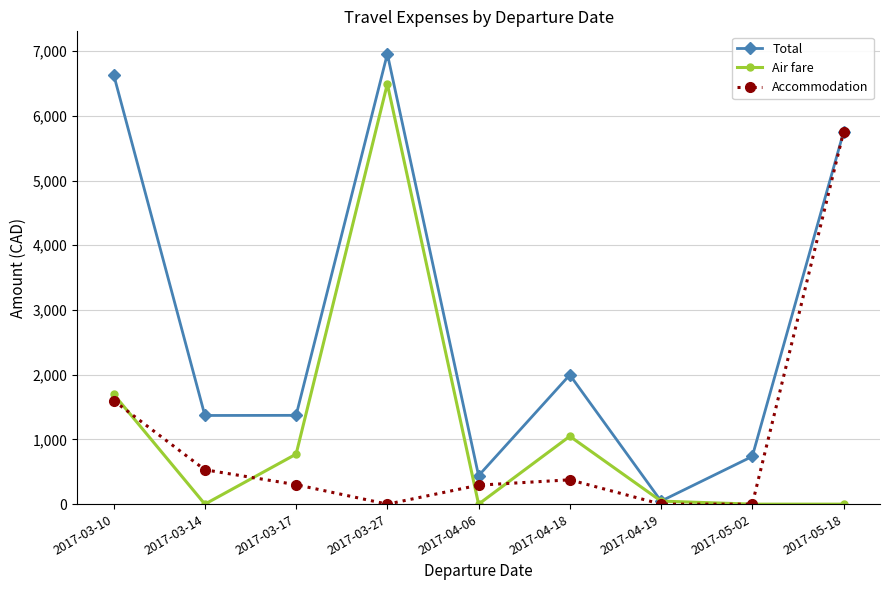

Is it true that Air fare equals 0 at 2017-04-06?

True